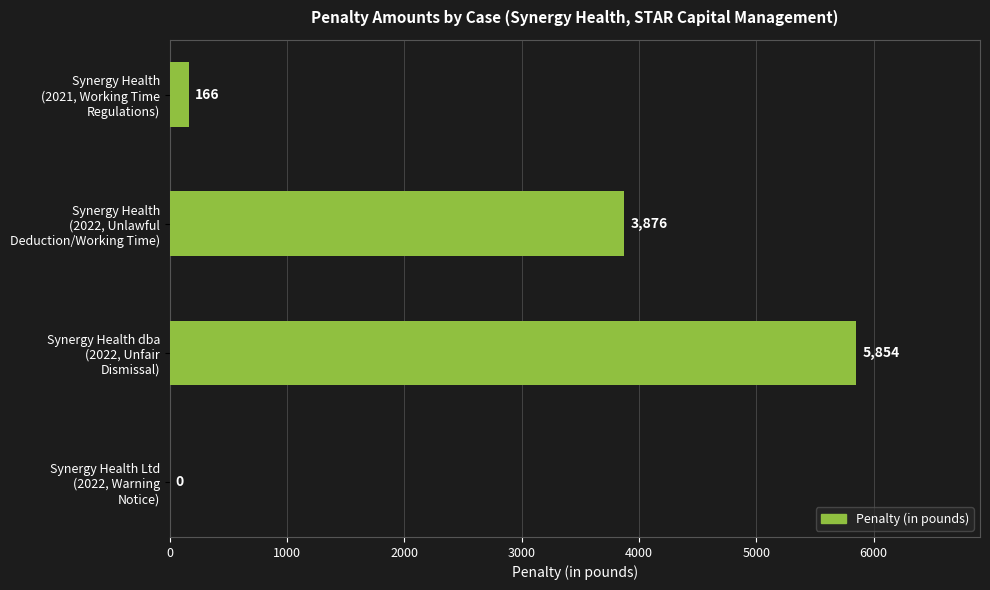

What is the maximum value shown in the chart?

5854